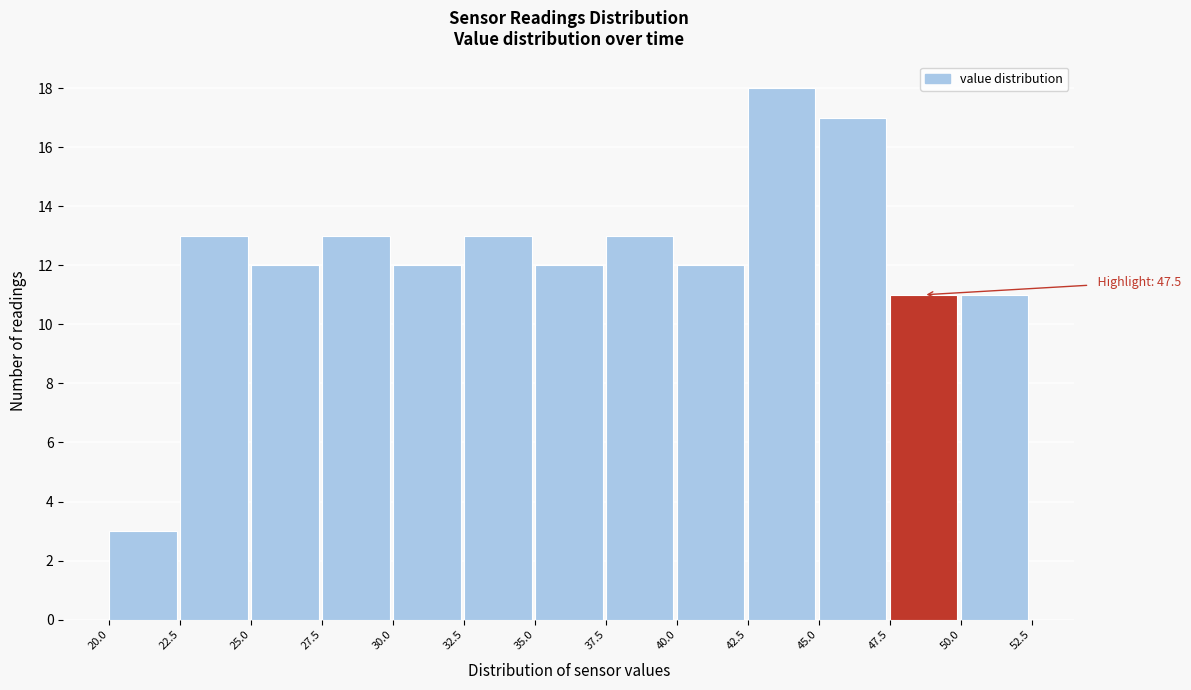

Over which range of the x-axis is the bar tallest?

42.5 to 45.0